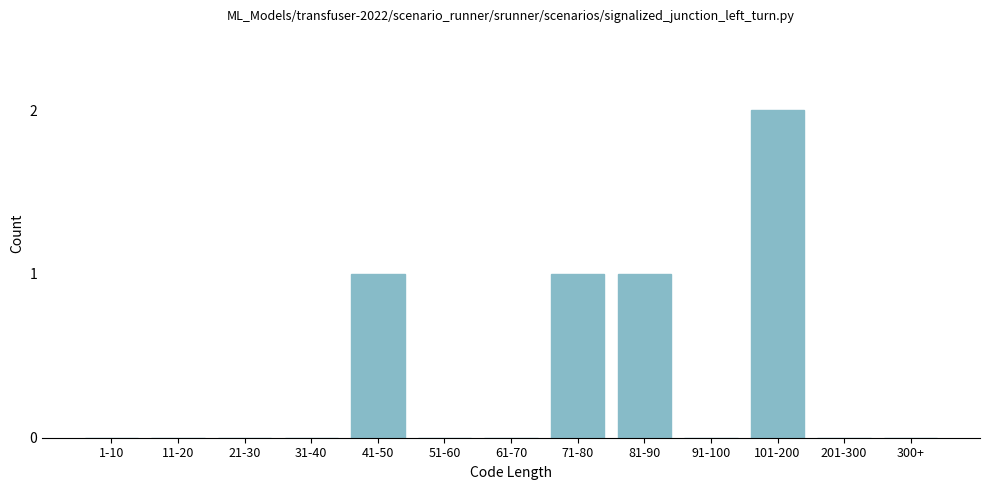

Reading left to right, what are all the values shown in this chart?

1-10=0	11-20=0	21-30=0	31-40=0	41-50=1	51-60=0	61-70=0	71-80=1	81-90=1	91-100=0	101-200=2	201-300=0	300+=0